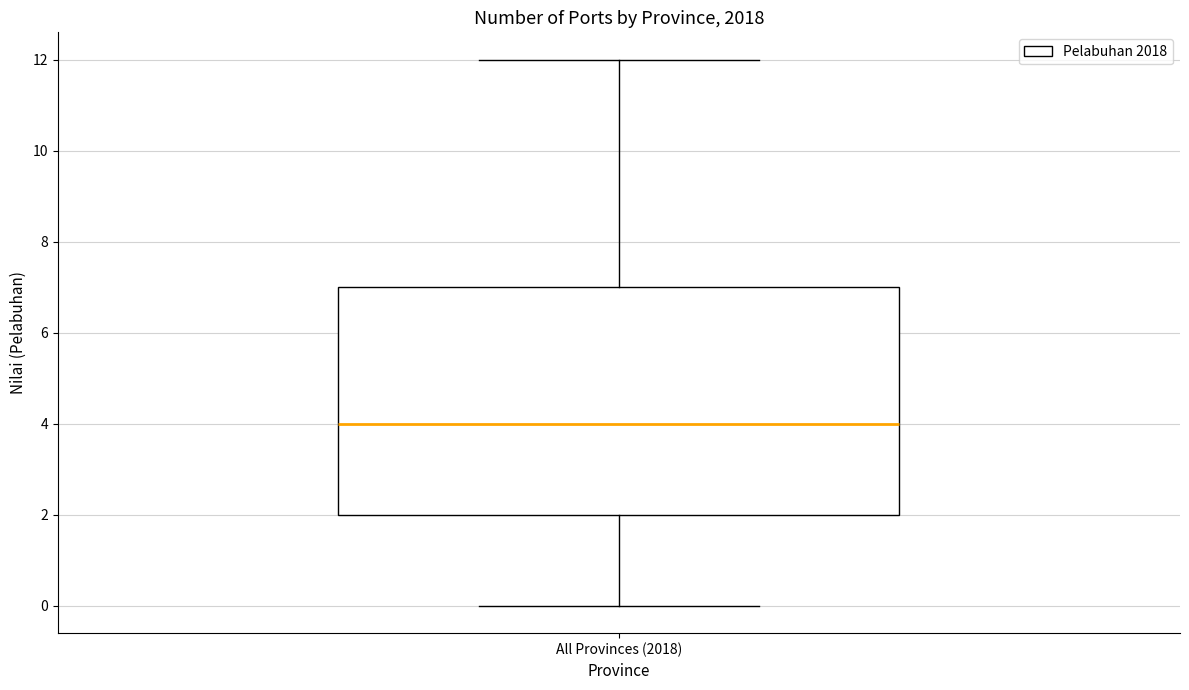

Read this box plot against the y-axis: the position of the median line, the range covered by the box, and the ends of both whiskers. The values are not printed on the chart, so give them approximately, as read against the axis.

median 4, box 2 to 7, whiskers 0 to 12